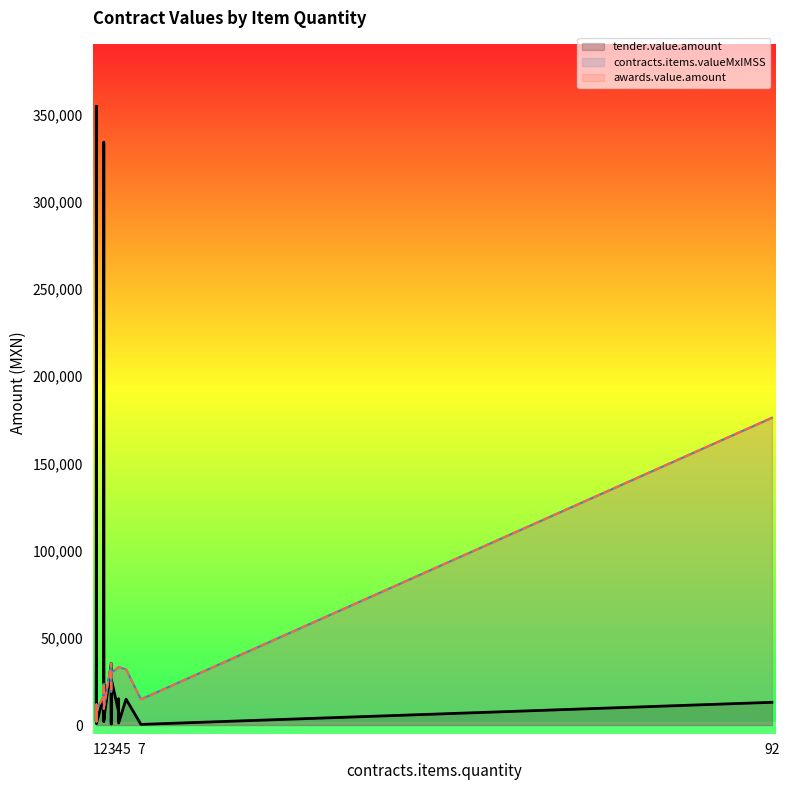

Rank the categories by contracts.items.valueMxIMSS value from highest to lowest.

92, 3, 3, 4, 4, 4, 4, 5, 3, 2, 2, 2, 2, 2, 3, 3, 2, 7, 2, 1, 1, 2, 1, 1, 1, 1, 1, 1, 1, 1, 1, 1, 1, 1, 1, 1, 1